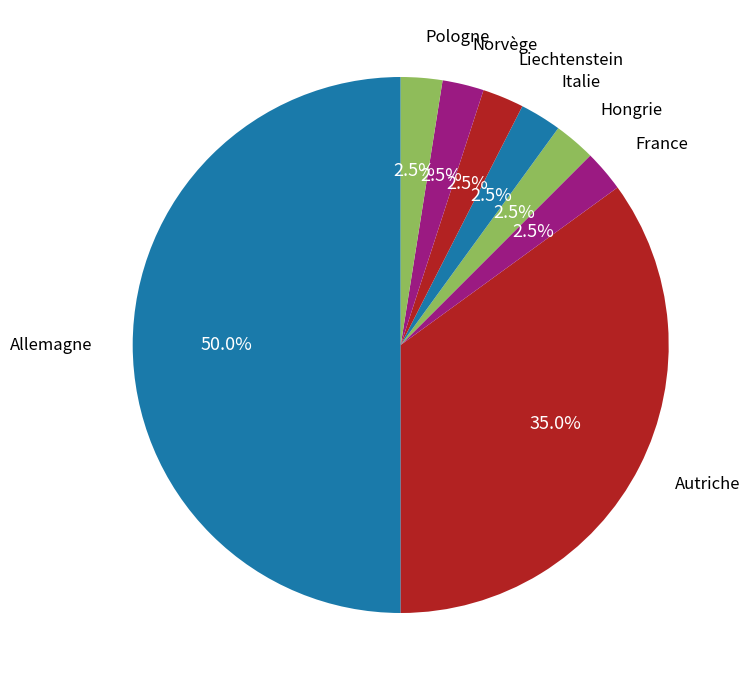

How many segments does this pie chart have?

8